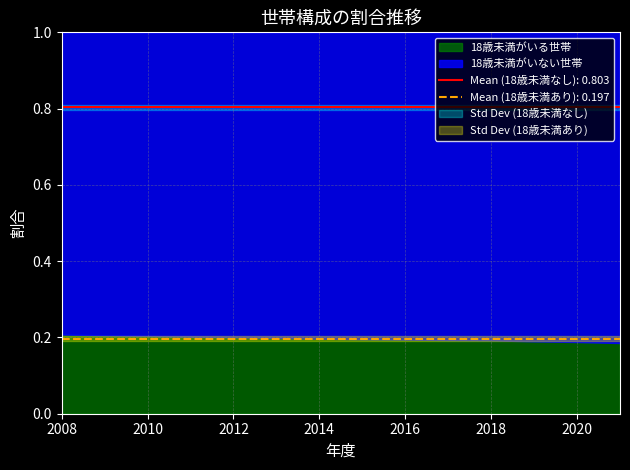

Count the number of data series in this chart.

2